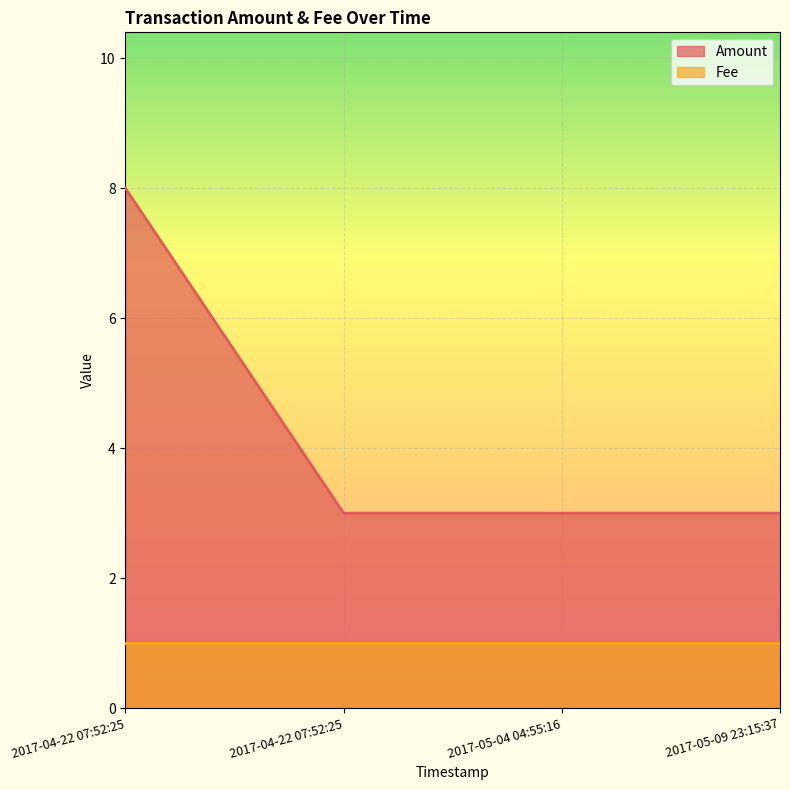

List the labels in order of value, largest first.

2017-04-22 07:52:25, 2017-04-22 07:52:25, 2017-05-04 04:55:16, 2017-05-09 23:15:37